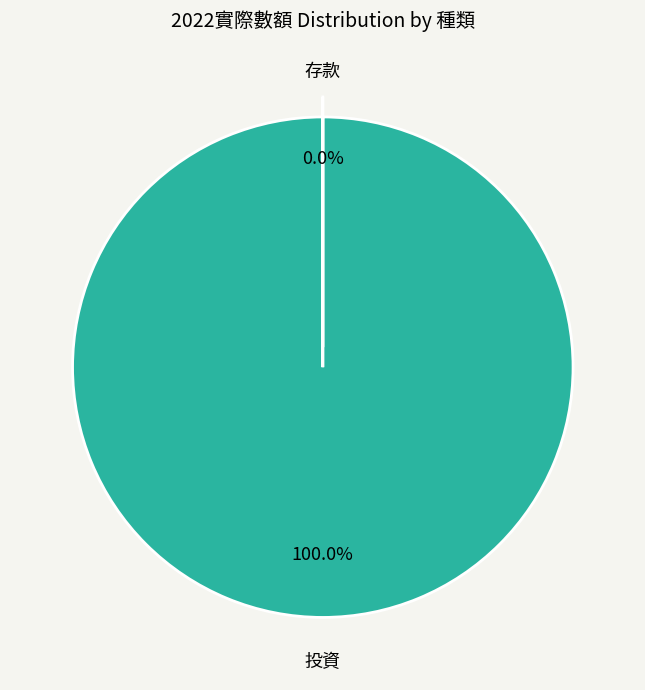

What is the change in value from 投資 to 存款?

-21553019